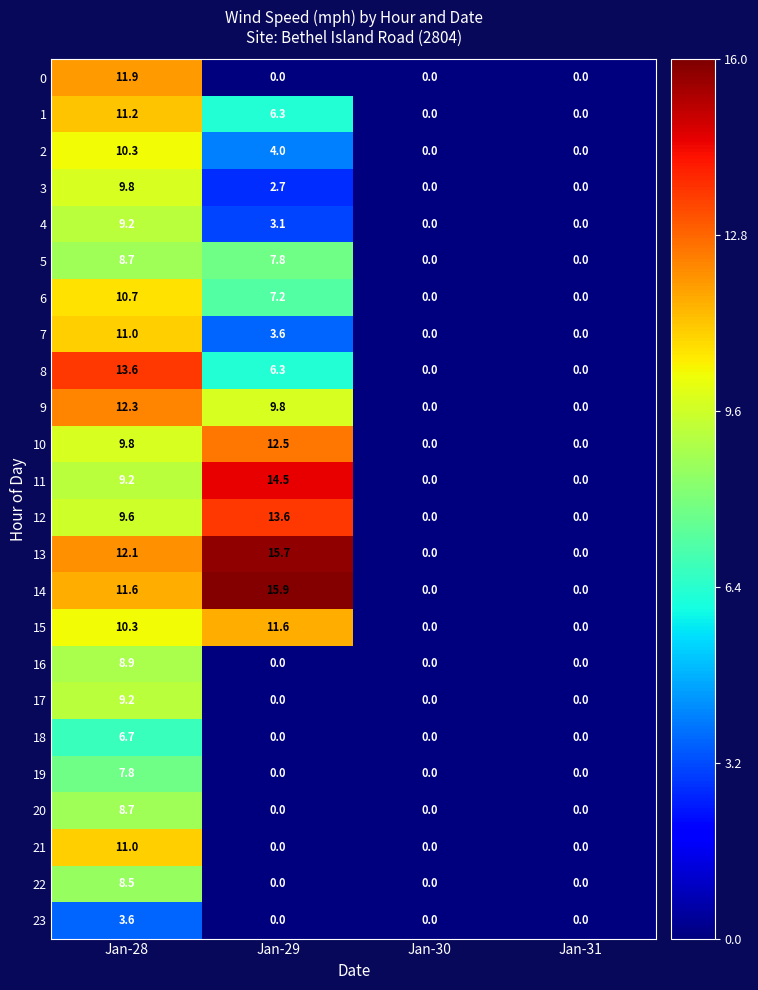

Which series changed the most between Jan-28 and Jan-31?

8